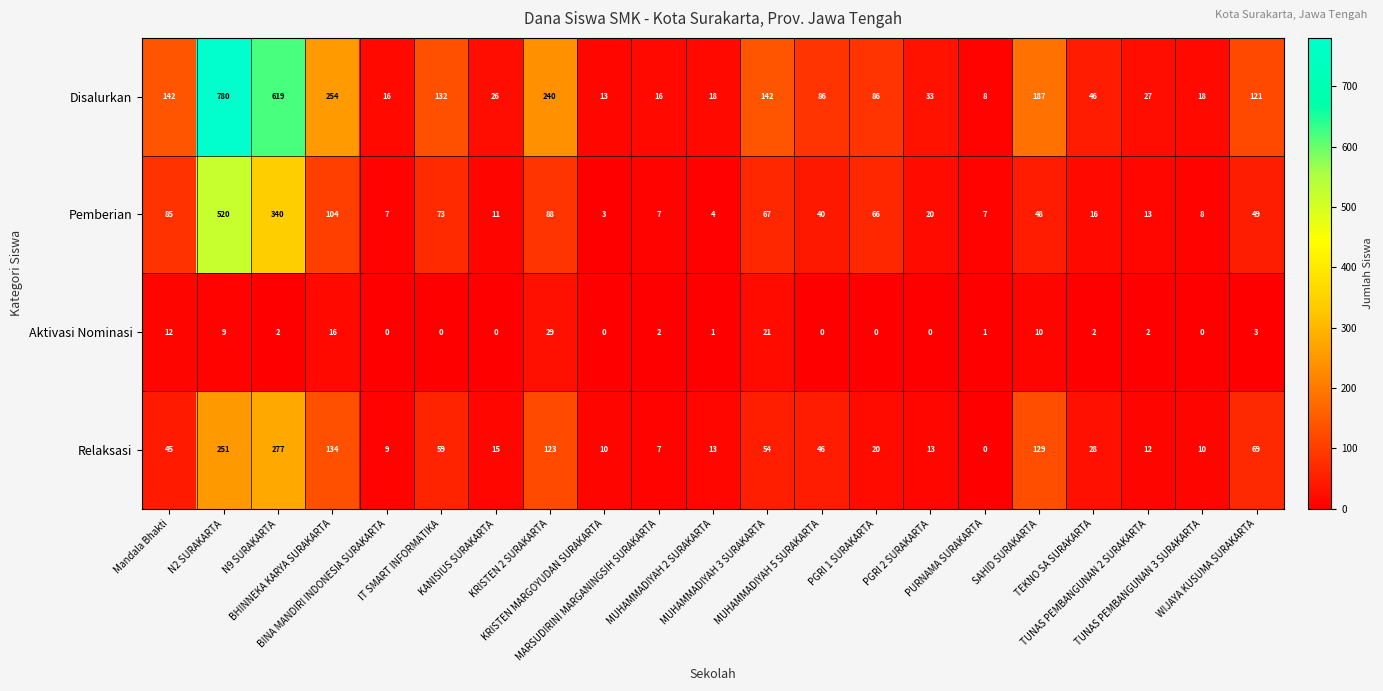

Count the number of categories in the chart.

21